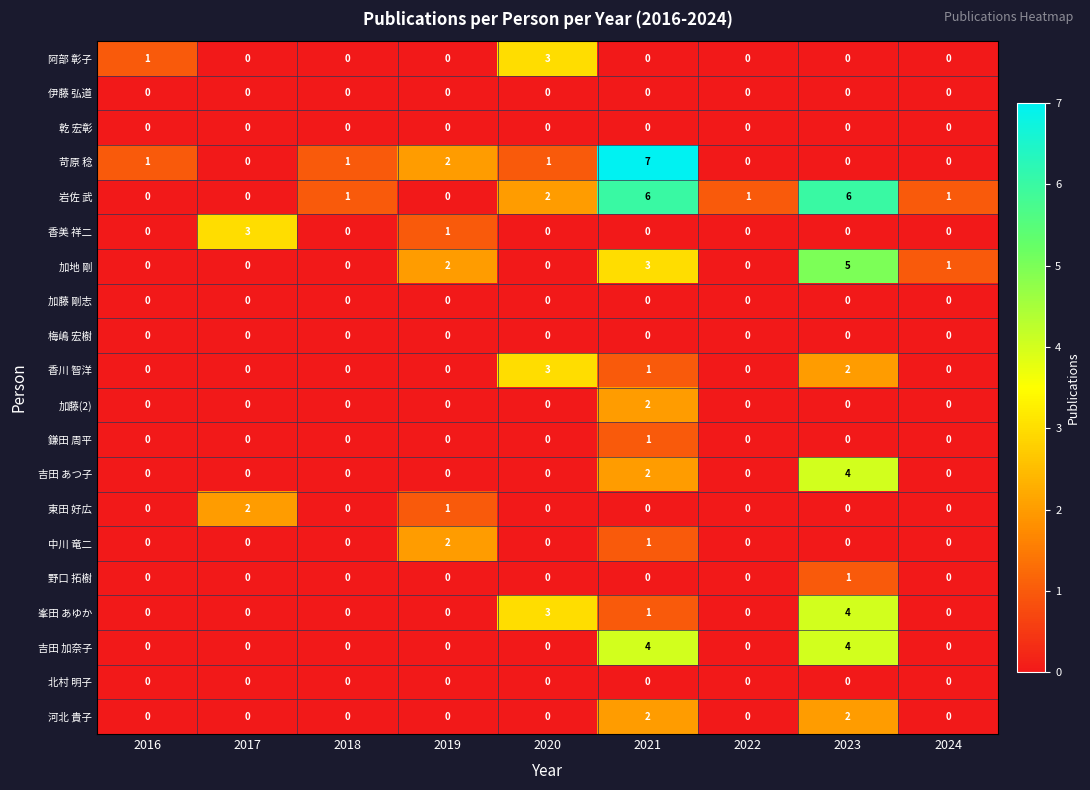

At which category is the sum across all series the highest?

2021